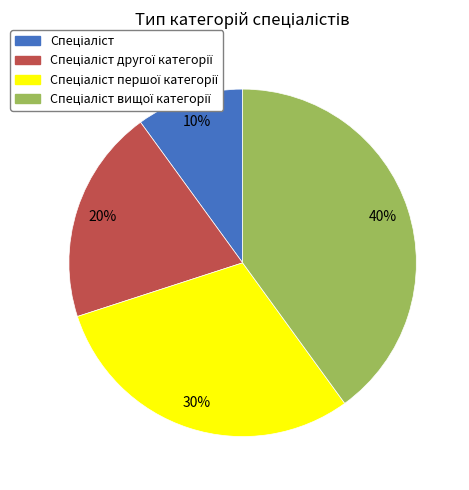

Is there any slice that represents more than half of the pie?

No